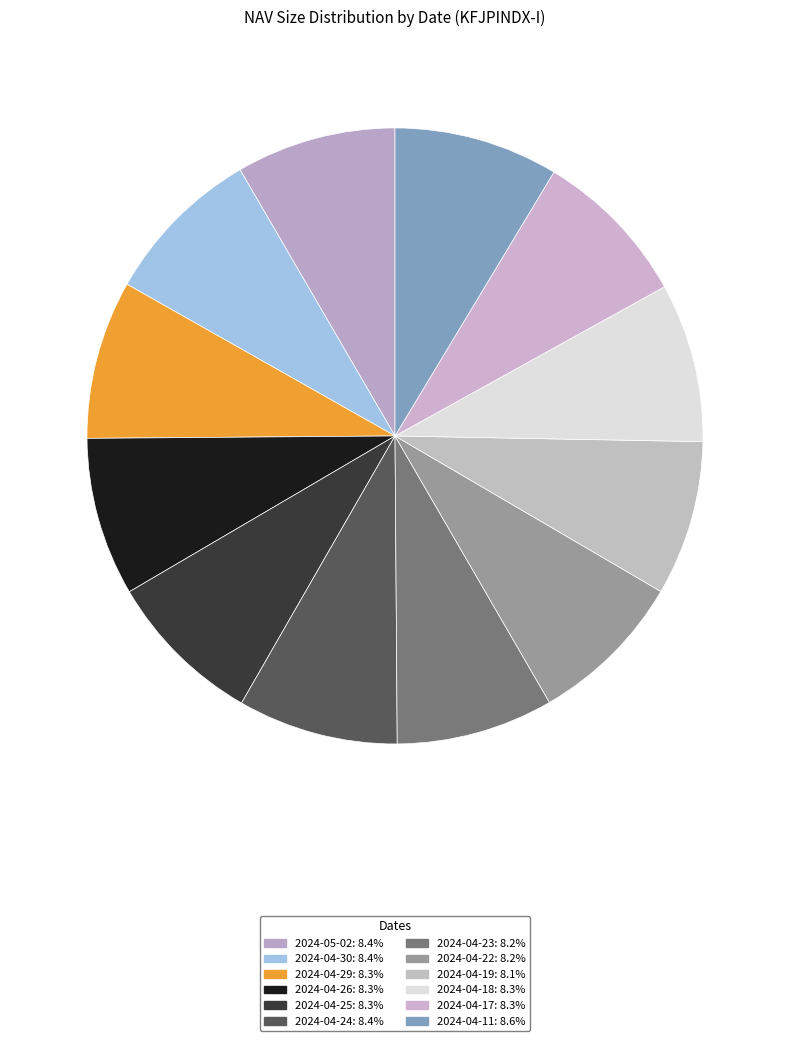

Combined, do 2024-04-18 and 2024-04-25 account for over 50%?

No